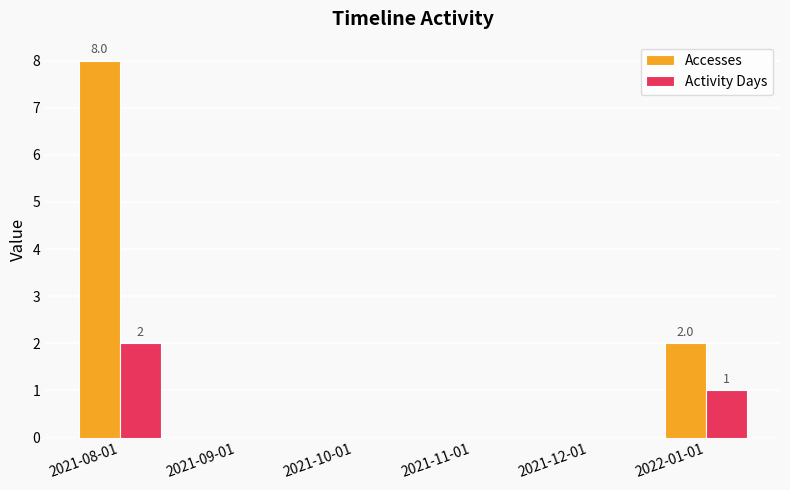

At which label is Accesses closest to 4?

2022-01-01